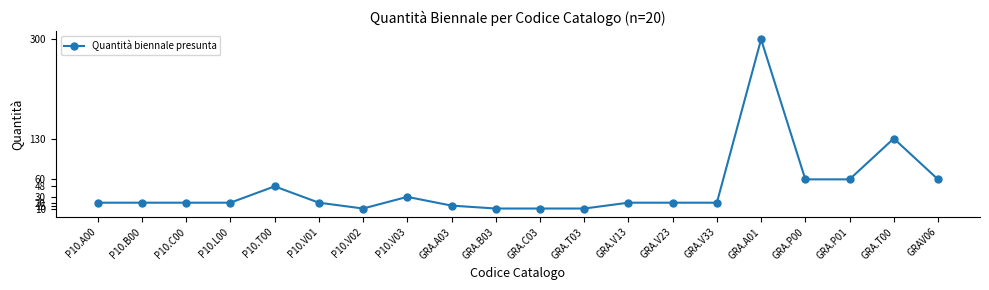

True or false: the data has more than 1 interior local peaks.

True